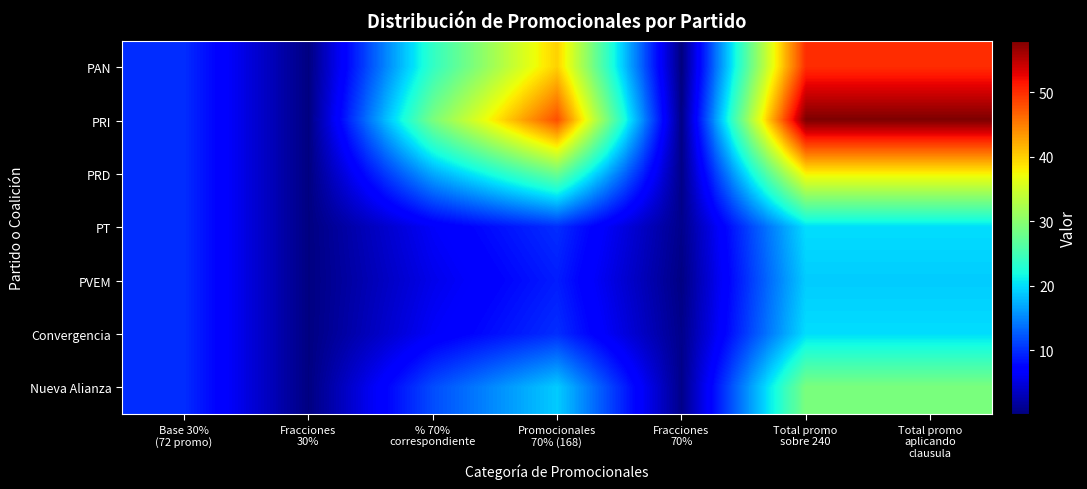

Reading right to left, list all the values displayed in this chart.

PAN: Total promo
aplicando
clausula=50.0	Total promo
sobre 240=50.0	Fracciones
70%=0.1	Promocionales
70% (168)=40.0	% 70%
correspondiente=23.9	Fracciones
30%=0.3	Base 30%
(72 promo)=10.0
PRI: Total promo
aplicando
clausula=58.0	Total promo
sobre 240=58.0	Fracciones
70%=0.5	Promocionales
70% (168)=48.0	% 70%
correspondiente=28.9	Fracciones
30%=0.3	Base 30%
(72 promo)=10.0
PRD: Total promo
aplicando
clausula=38.0	Total promo
sobre 240=38.0	Fracciones
70%=0.6	Promocionales
70% (168)=28.0	% 70%
correspondiente=17.0	Fracciones
30%=0.3	Base 30%
(72 promo)=10.0
PT: Total promo
aplicando
clausula=20.0	Total promo
sobre 240=20.0	Fracciones
70%=0.8	Promocionales
70% (168)=10.0	% 70%
correspondiente=6.4	Fracciones
30%=0.3	Base 30%
(72 promo)=10.0
PVEM: Total promo
aplicando
clausula=19.0	Total promo
sobre 240=19.0	Fracciones
70%=0.4	Promocionales
70% (168)=9.0	% 70%
correspondiente=5.6	Fracciones
30%=0.3	Base 30%
(72 promo)=10.0
Convergencia: Total promo
aplicando
clausula=20.0	Total promo
sobre 240=20.0	Fracciones
70%=0.8	Promocionales
70% (168)=10.0	% 70%
correspondiente=6.4	Fracciones
30%=0.3	Base 30%
(72 promo)=10.0
Nueva Alianza: Total promo
aplicando
clausula=29.0	Total promo
sobre 240=29.0	Fracciones
70%=0.7	Promocionales
70% (168)=19.0	% 70%
correspondiente=11.7	Fracciones
30%=0.3	Base 30%
(72 promo)=10.0